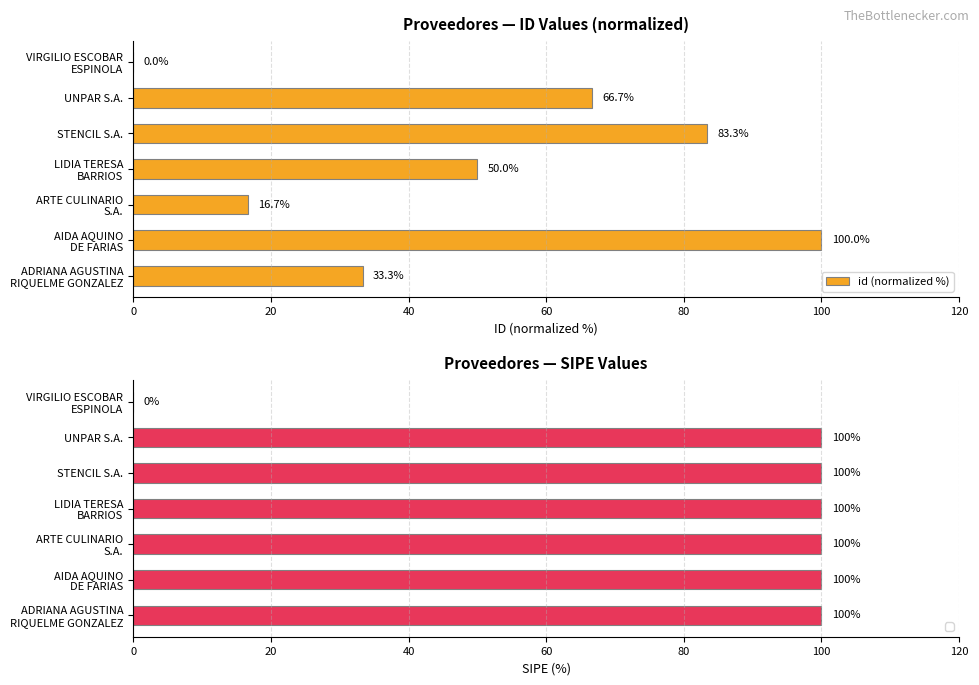

What is the sum of all id (normalized %) values?

350.0